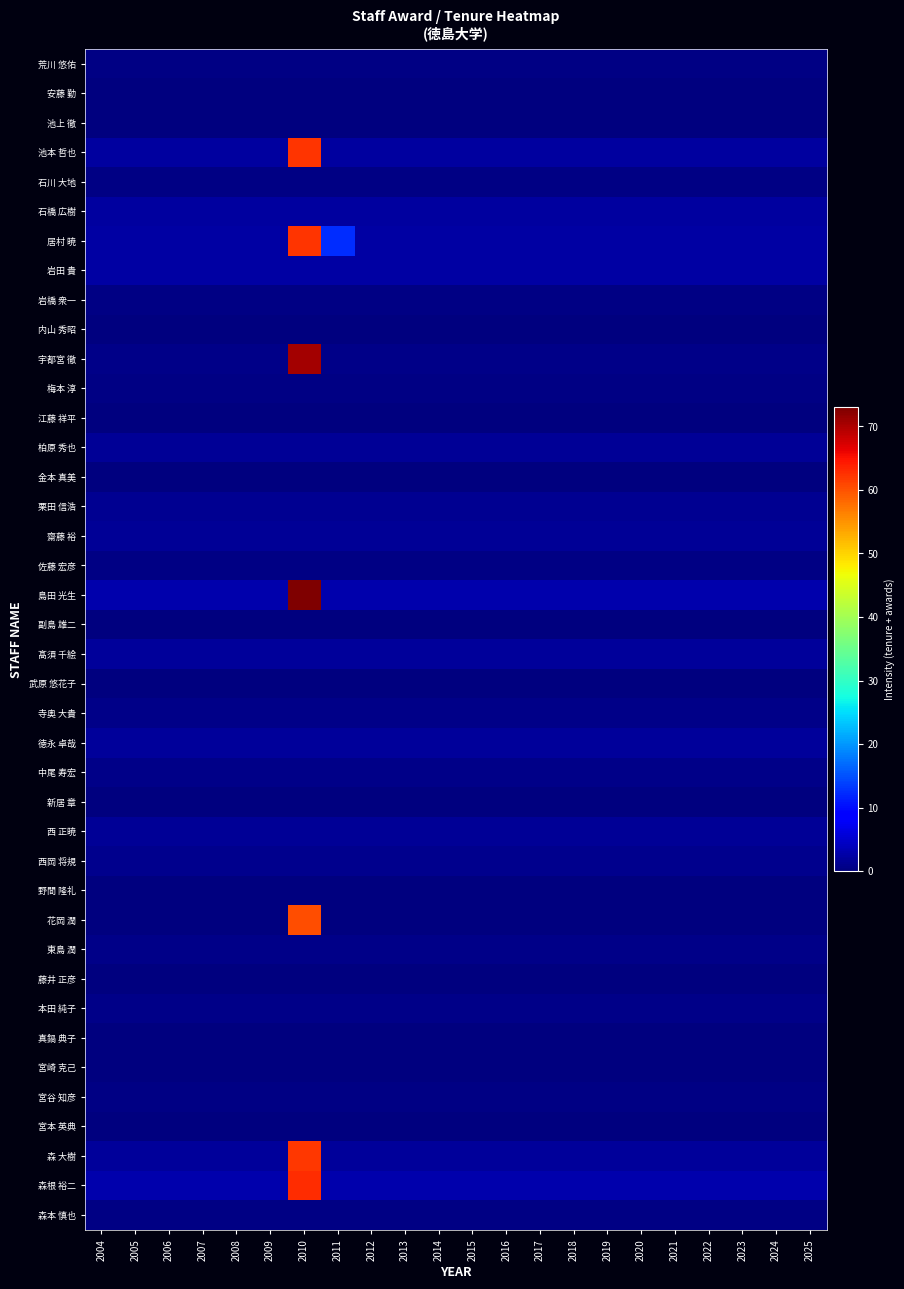

At which category is the sum across all series the highest?

2010